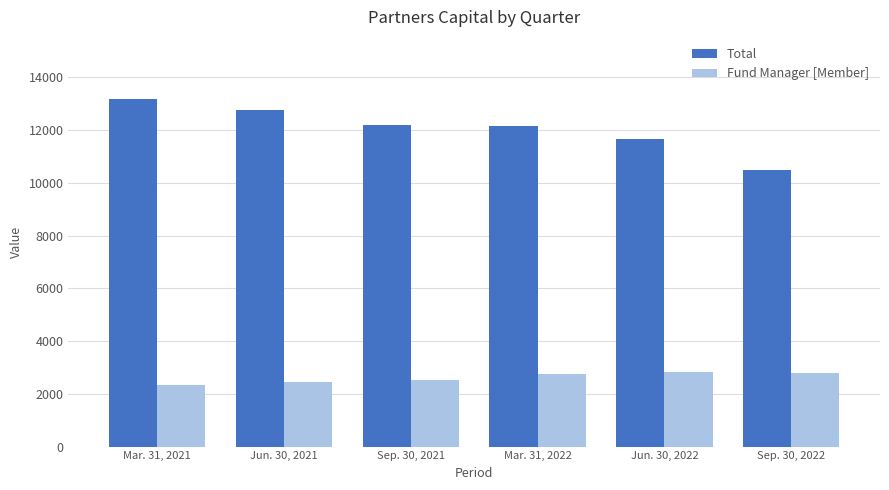

Which series has the largest total across all categories?

Total